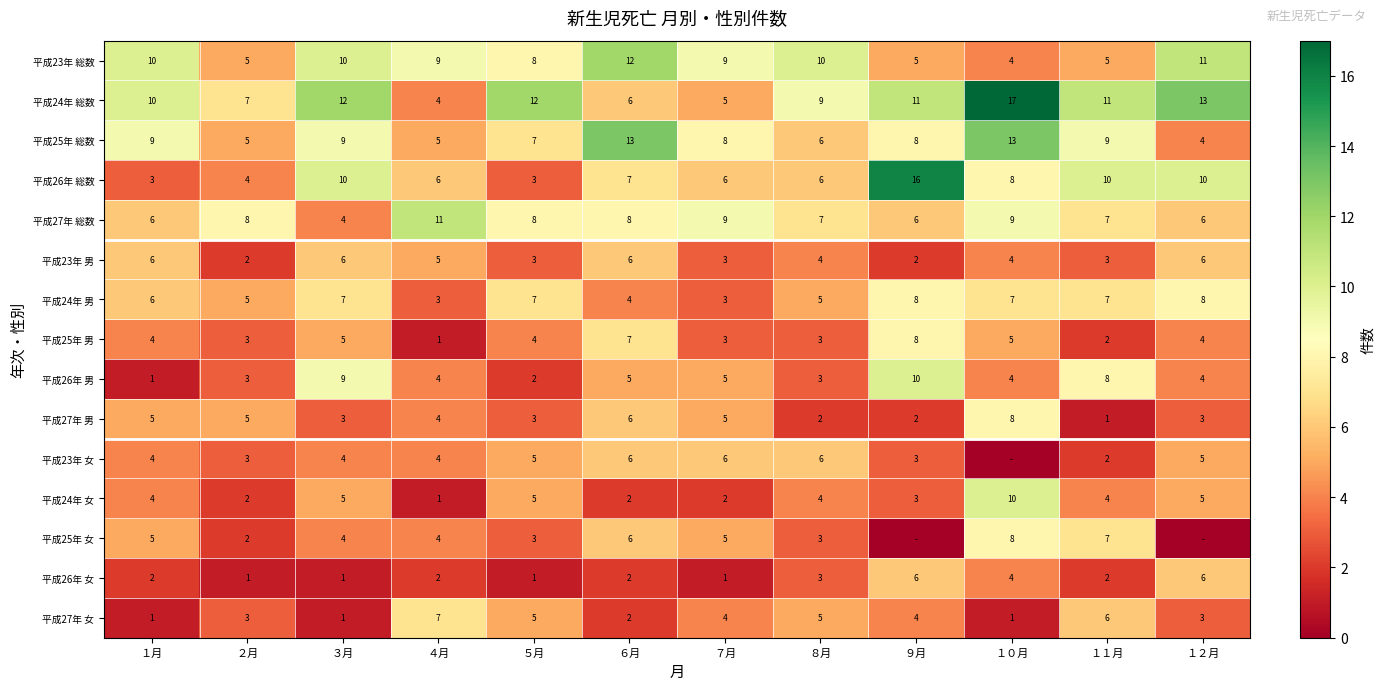

What is the difference between the maximum and minimum values in the 平成23年 男 series?

4